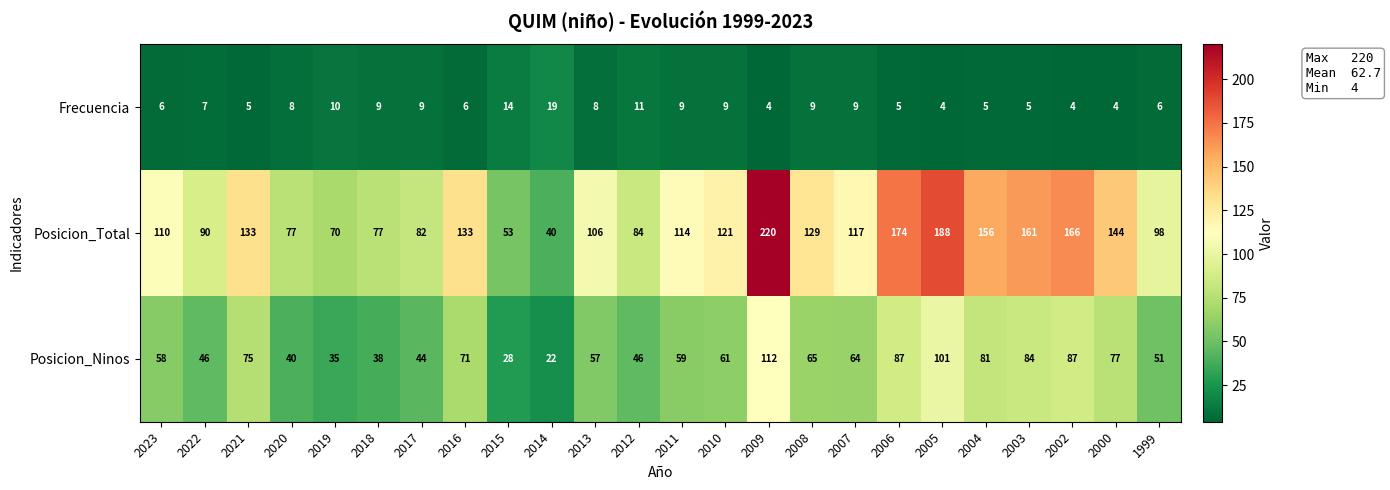

Is the value of Frecuencia at 2009 greater than the value of Posicion_Total at 2023?

No